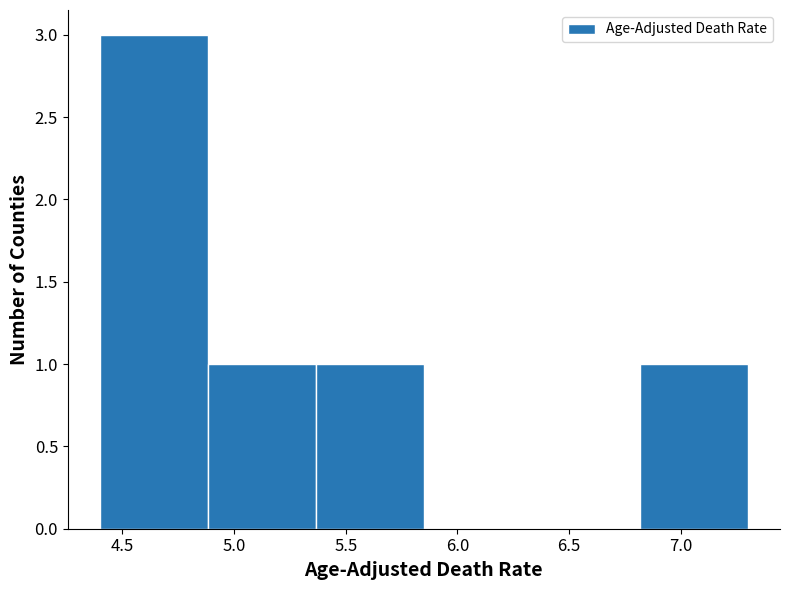

What is the height of the bar covering 4.40 to 4.90 on the x-axis? Neither the bar edges nor the heights are printed on the chart, so give them approximately, as read against the axes.

3